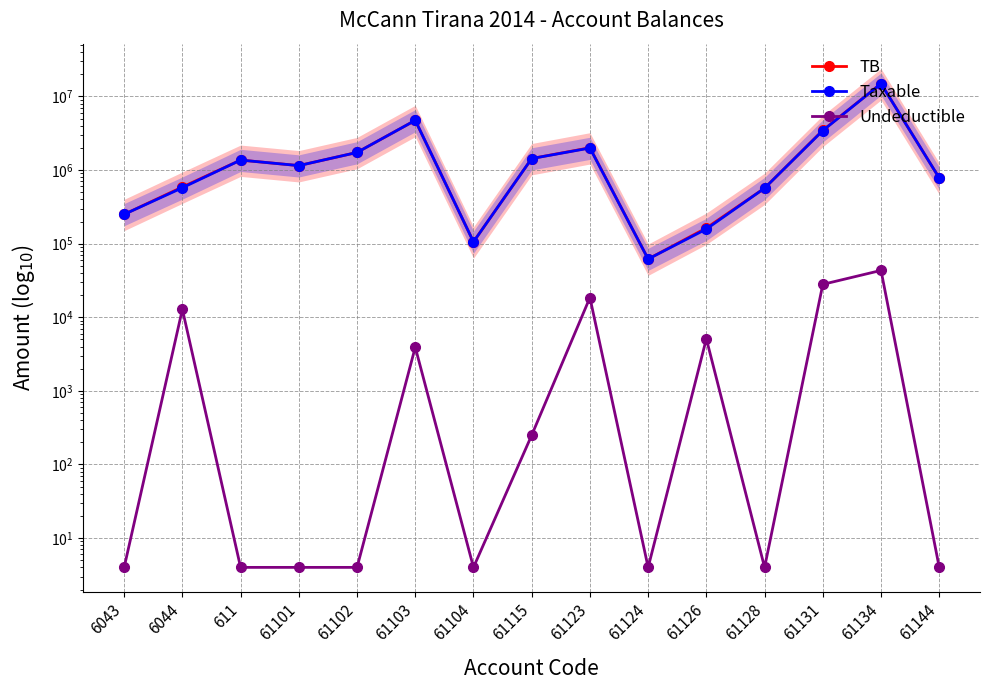

At which category does the chart reach its peak across all series?

61134